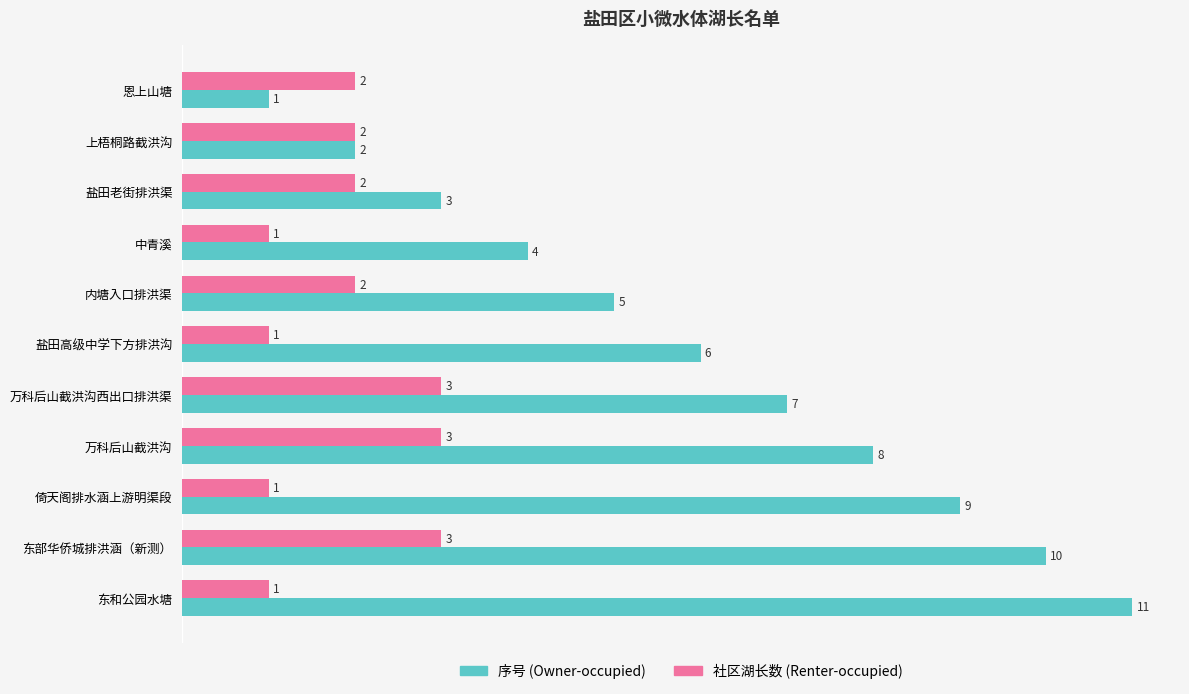

What is the difference between the highest and lowest values at 盐田高级中学下方排洪沟?

5